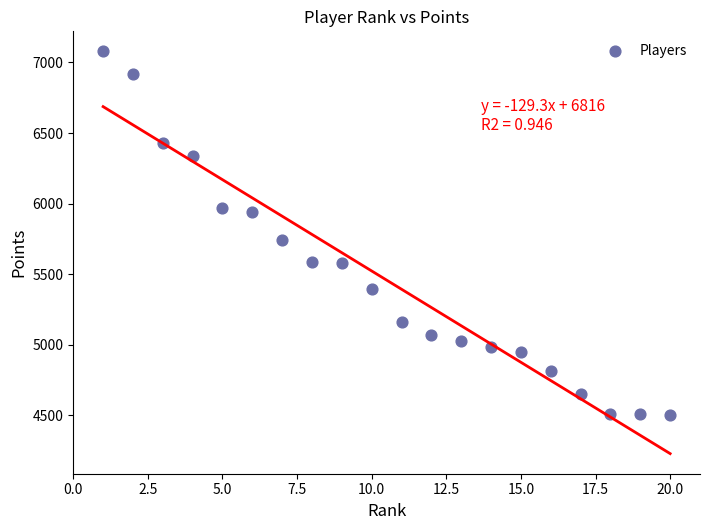

What Y value in the scatter plot is closest to 5791?

5746